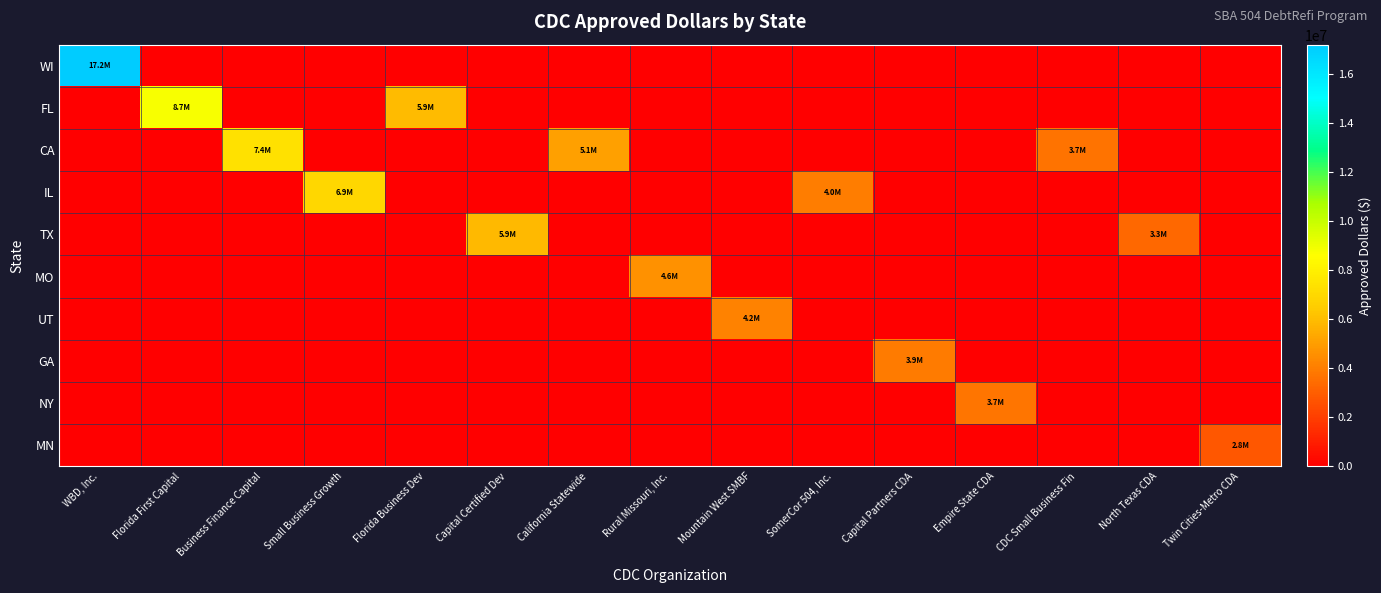

What is the total value across all series at Twin Cities-Metro CDA?

2819000